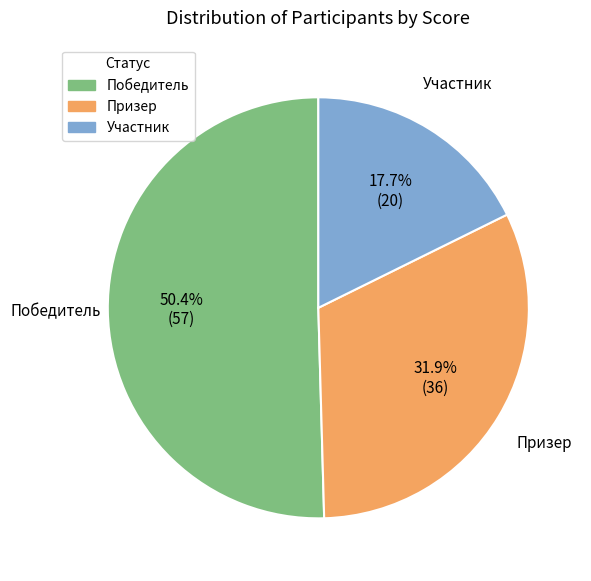

To the nearest percent, what is the difference between the Победитель and Участник slice percentages?

33%